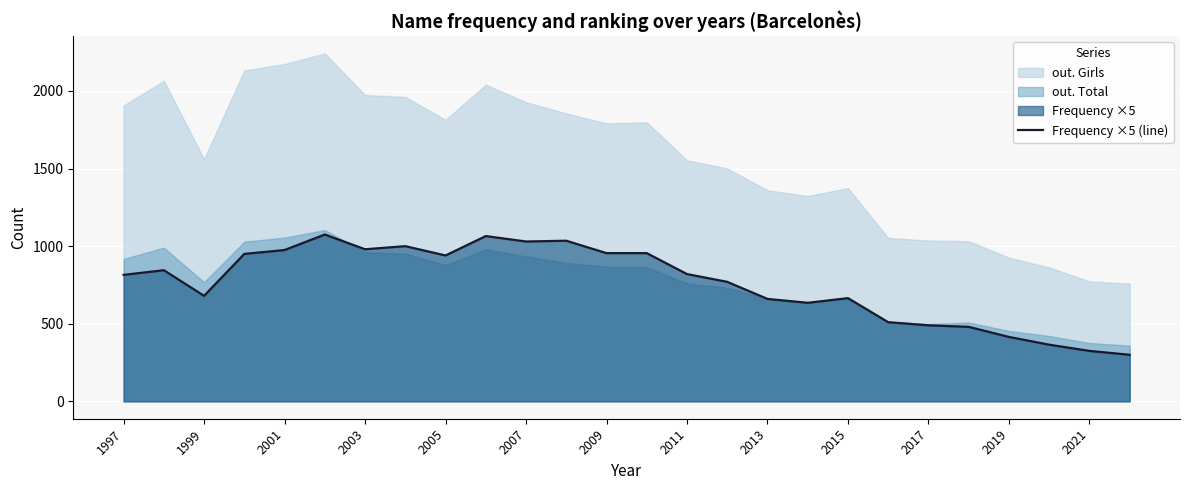

True or false: Frequency ×5 (line) has a value of 415 at 2019.

True